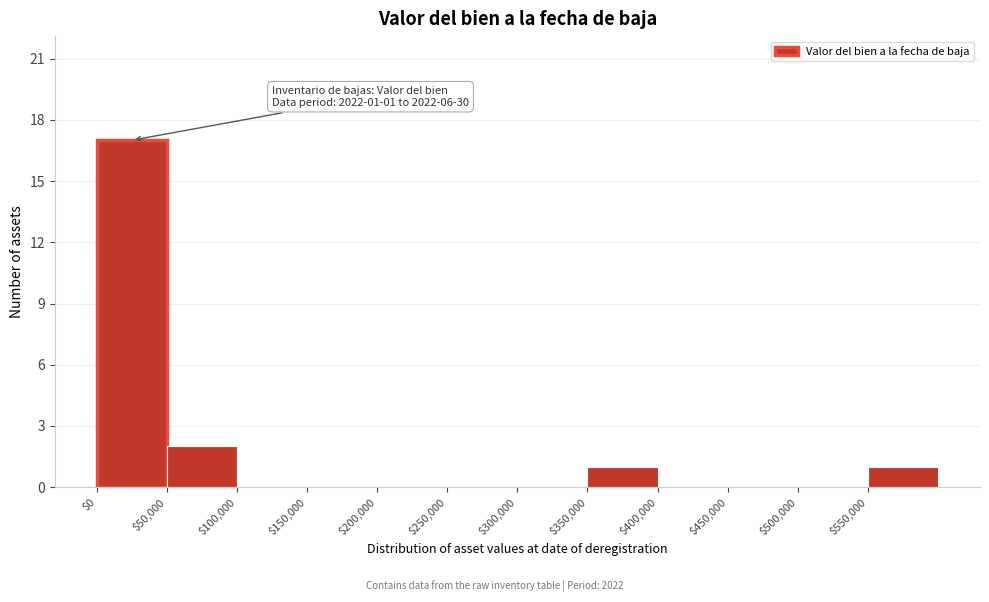

Which range on the x-axis has the tallest bar?

0 to 50000